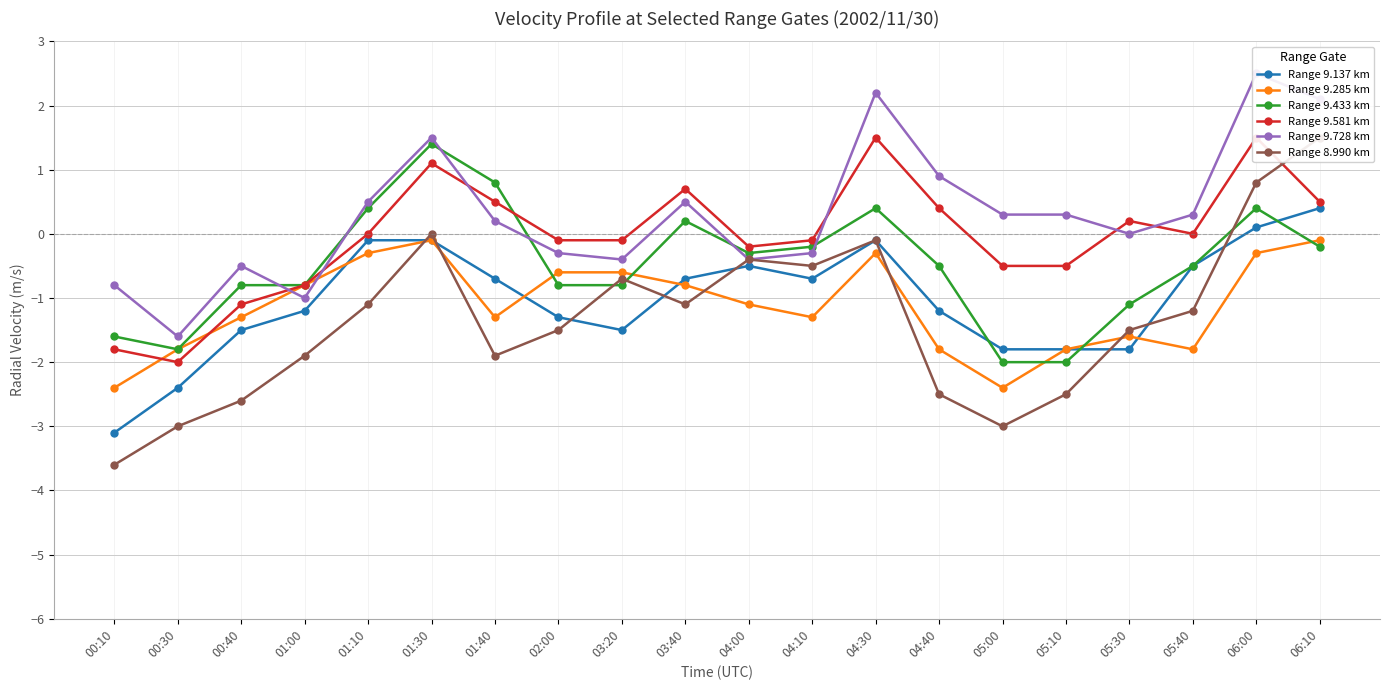

What are all the series names shown in the legend?

Range 9.137 km, Range 9.285 km, Range 9.433 km, Range 9.581 km, Range 9.728 km, Range 8.990 km